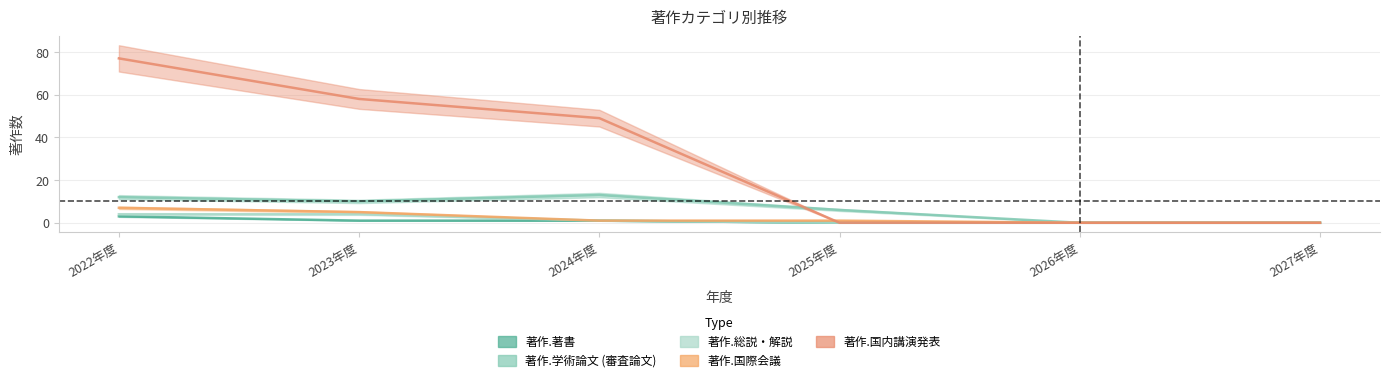

What are all the series names shown in the legend?

著作.著書, 著作.学術論文 (審査論文), 著作.総説・解説, 著作.国際会議, 著作.国内講演発表